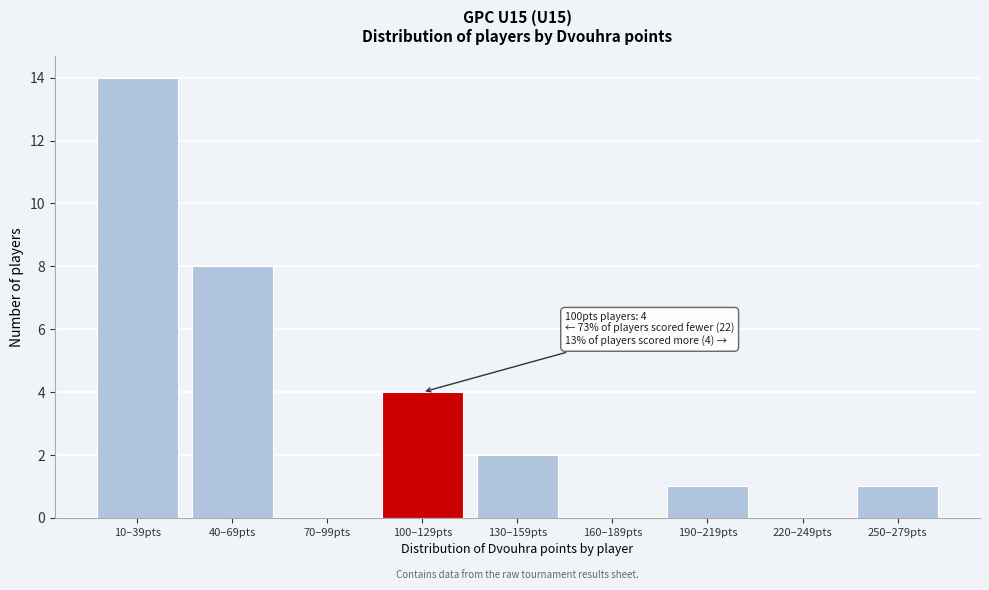

Reading left to right, extract all data points from this chart.

10–39pts=14	40–69pts=8	70–99pts=0	100–129pts=4	130–159pts=2	160–189pts=0	190–219pts=1	220–249pts=0	250–279pts=1